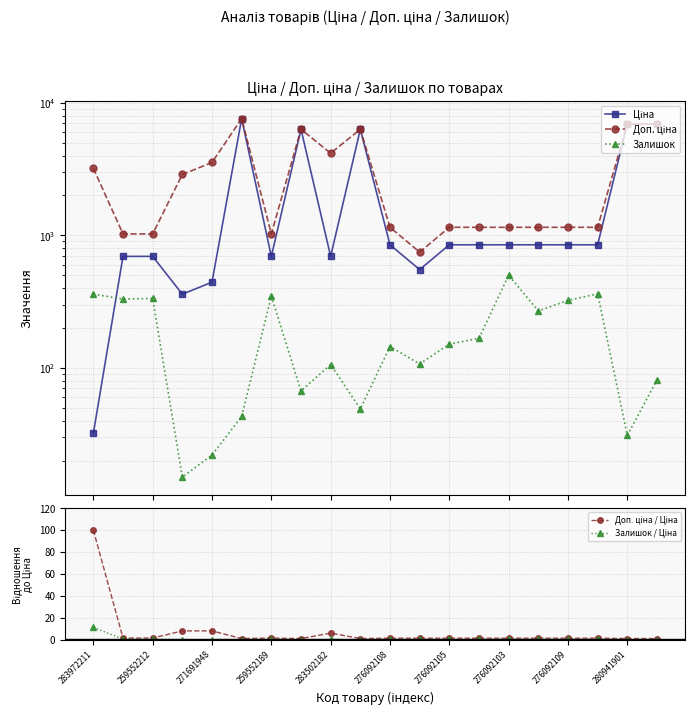

What are all the series names shown in the legend?

Ціна, Доп. ціна, Залишок, Доп. ціна / Ціна, Залишок / Ціна